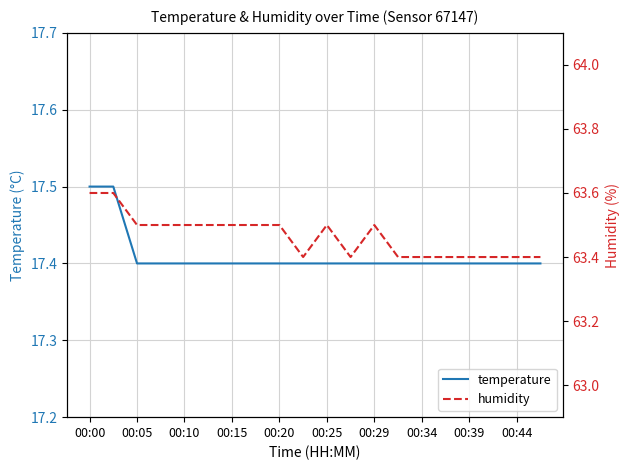

List the series in order of their overall mean, lowest first.

temperature, humidity